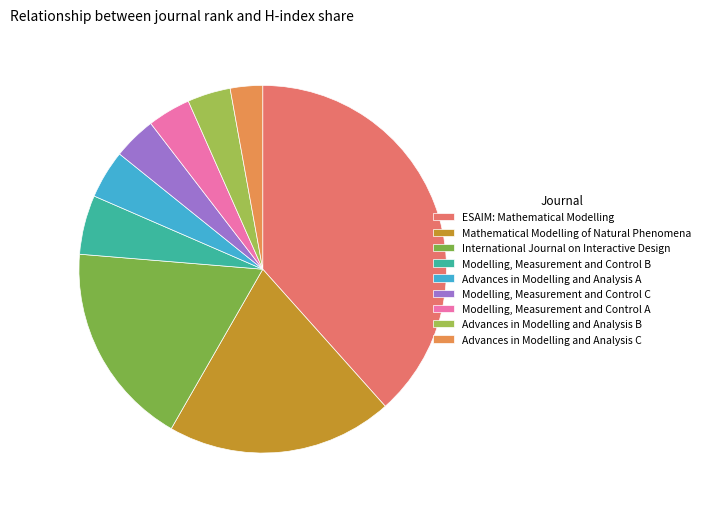

Does any single category account for the majority?

No